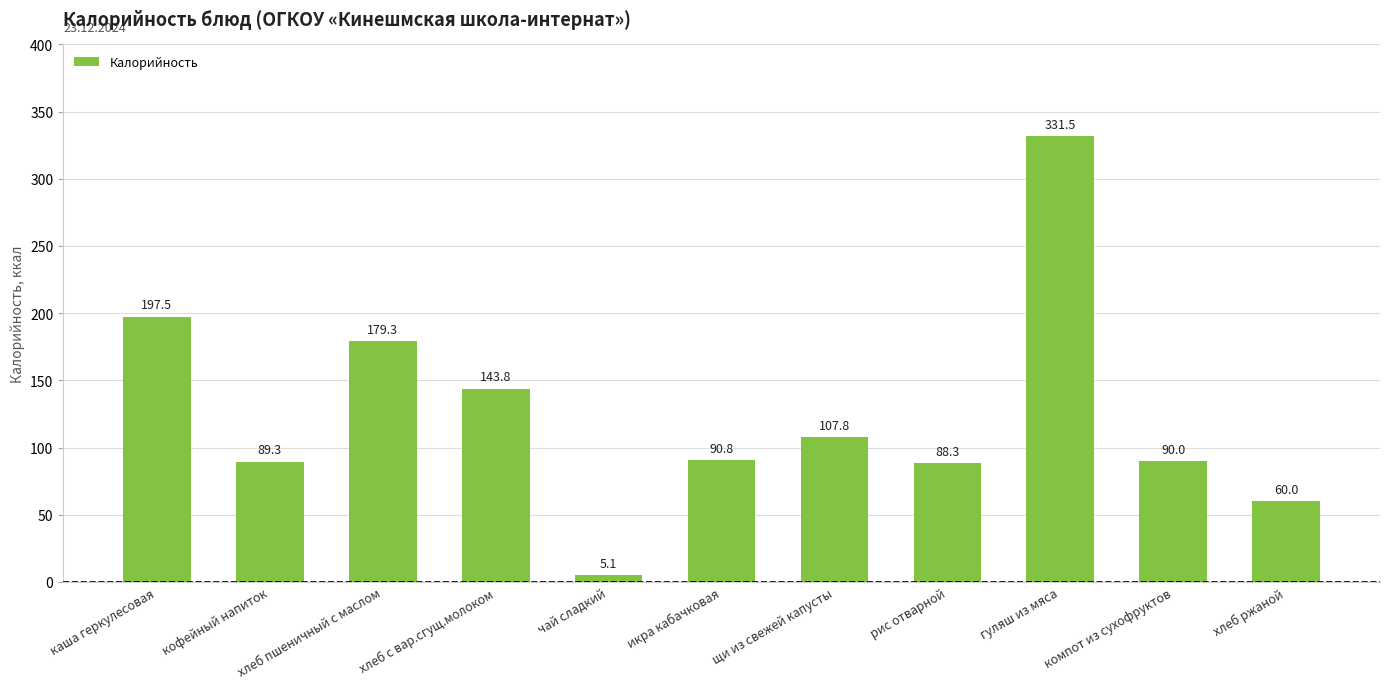

What is the label of the 6th bar from the left?

икра кабачковая